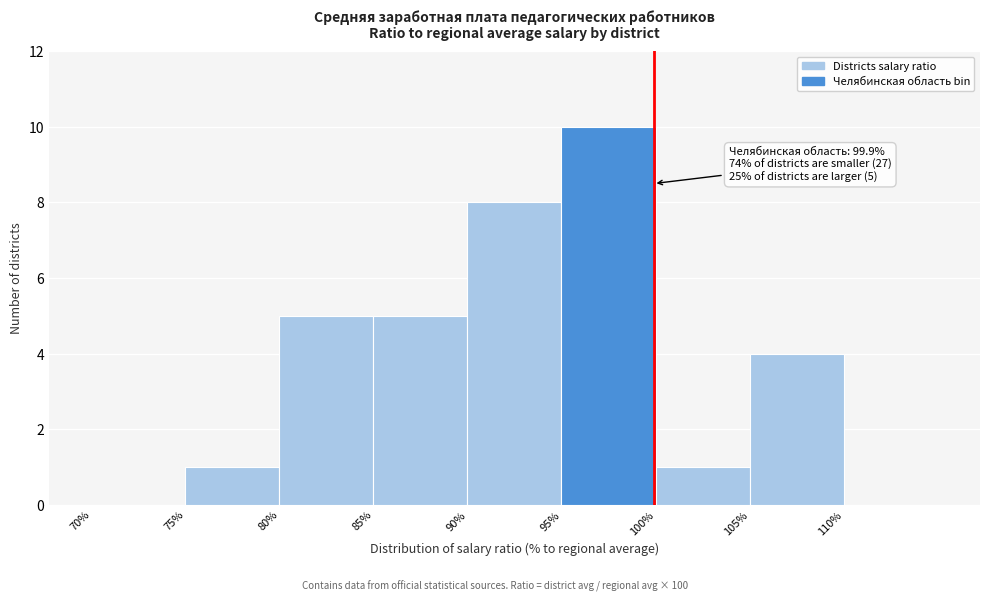

Which range on the x-axis has the tallest bar?

95 to 100